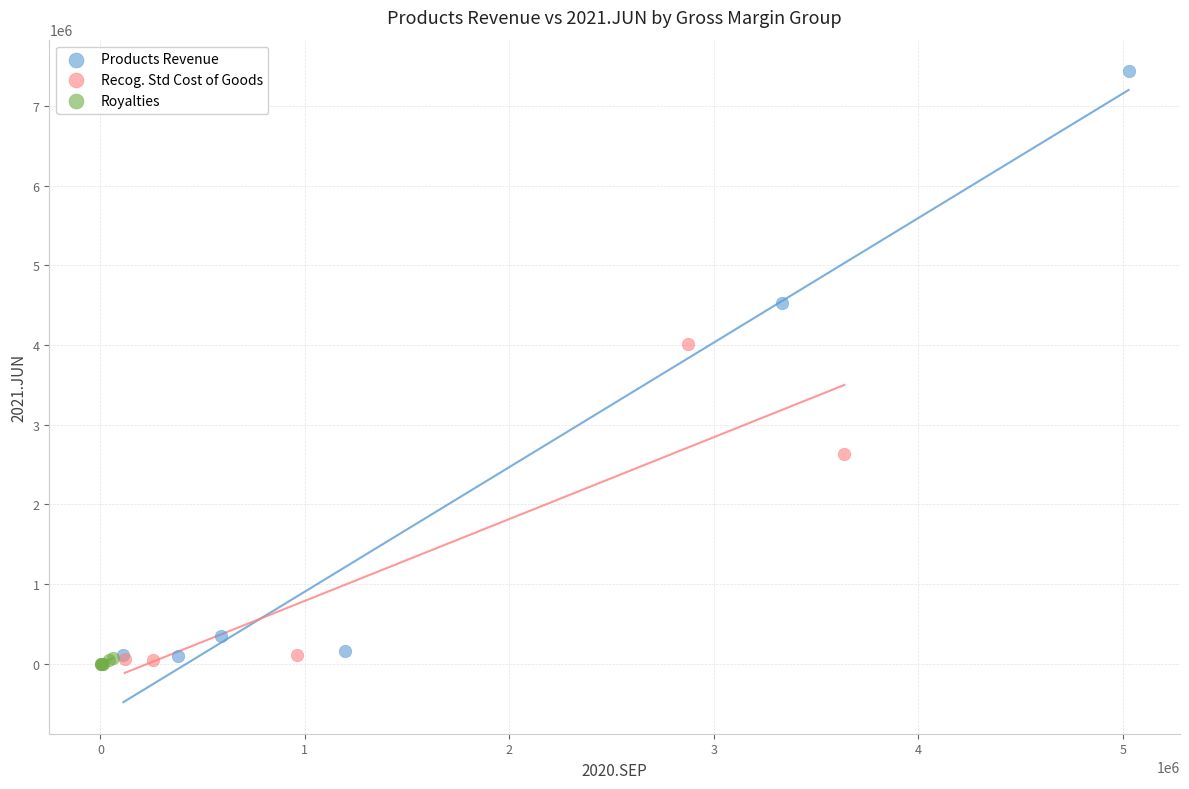

Which series has the largest Y range (max minus min)?

Products Revenue